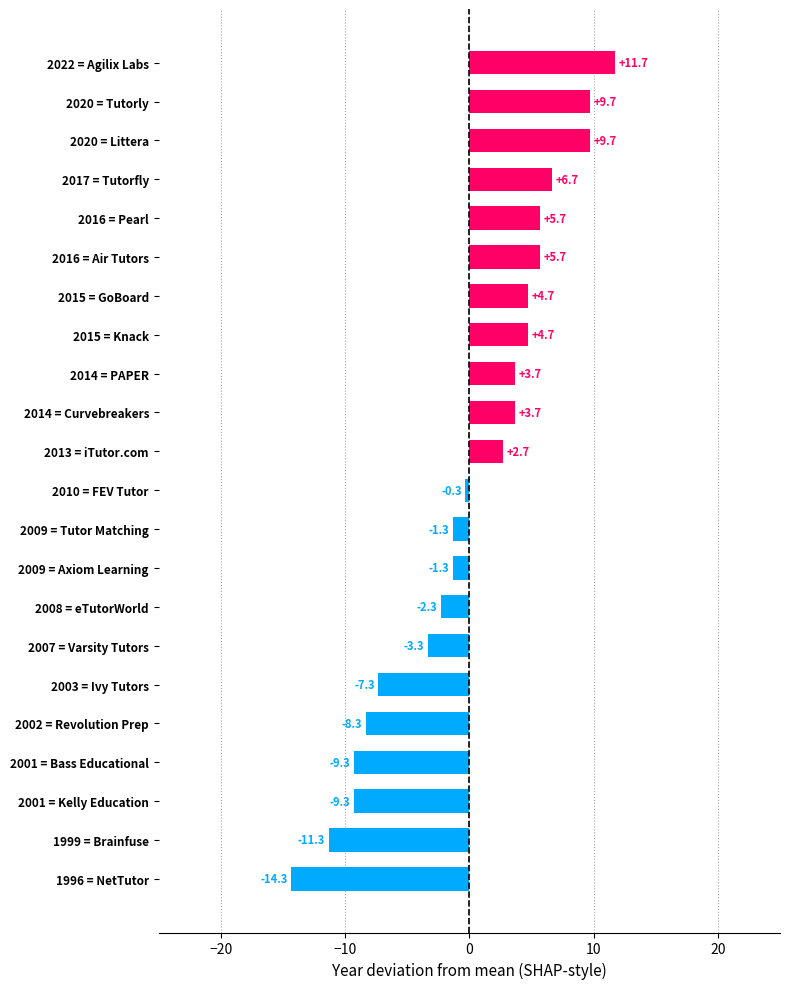

What value does the data have at 2010 = FEV Tutor?

-0.3